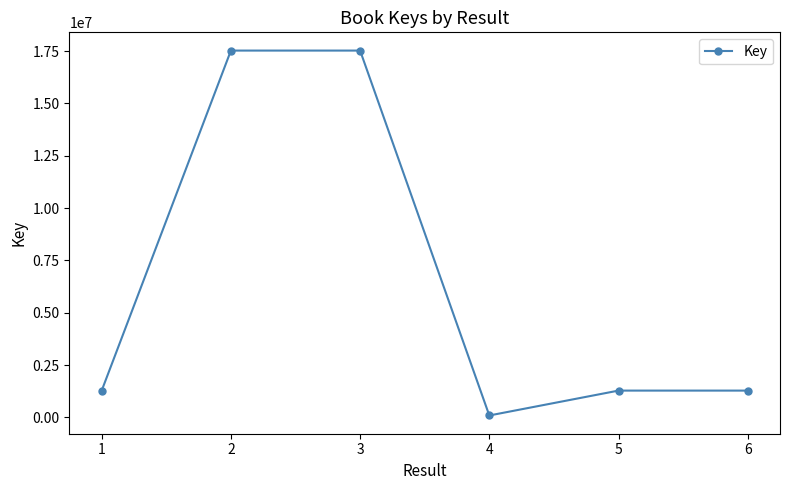

How many points are lower than both their immediate neighbors (excluding endpoints)?

1